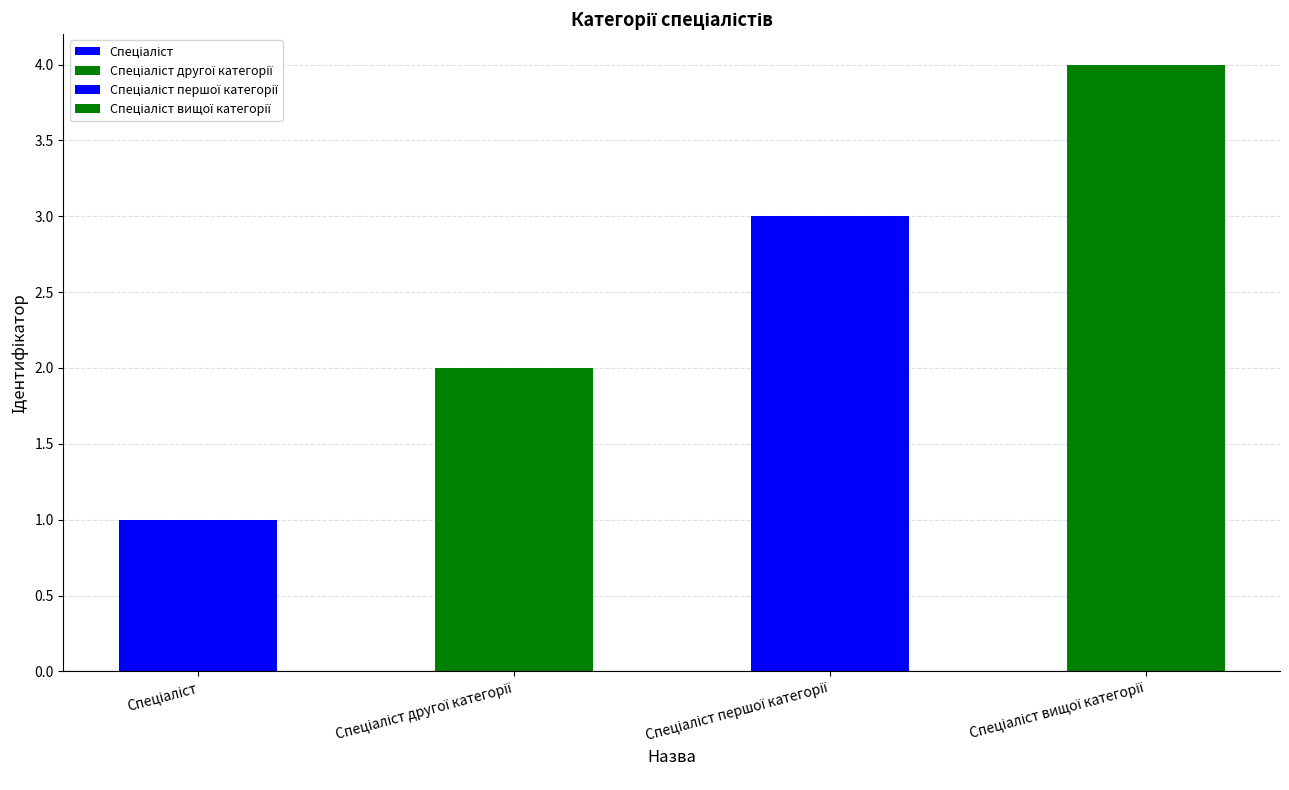

Reading left to right, extract all data points from this chart.

1	2	3	4